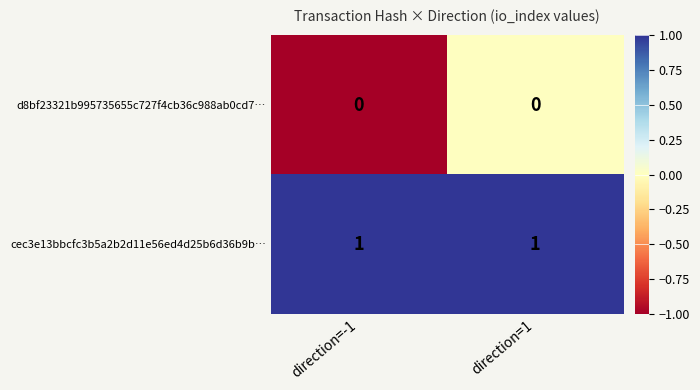

List the series in order of their peak value, highest first.

cec3e13bbcfc3b5a2b2d11e56ed4d25b6d36b9b…, d8bf23321b995735655c727f4cb36c988ab0cd7…